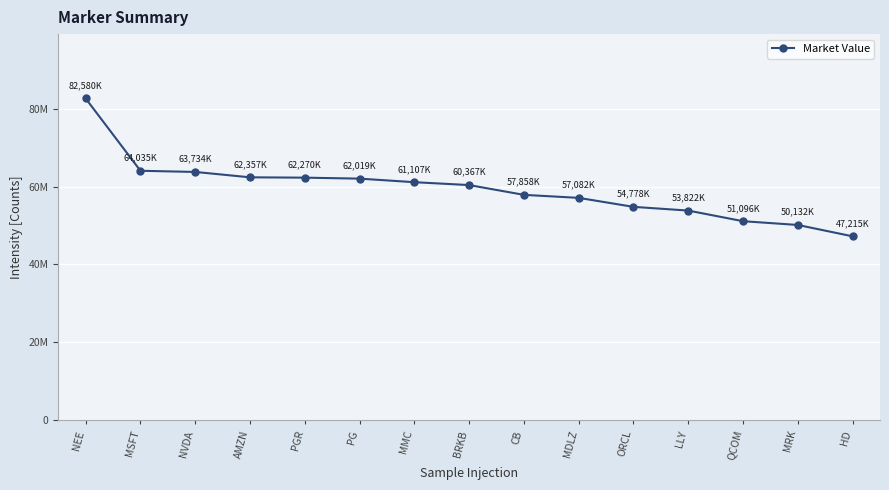

Which has a higher value, MMC or MSFT?

MSFT